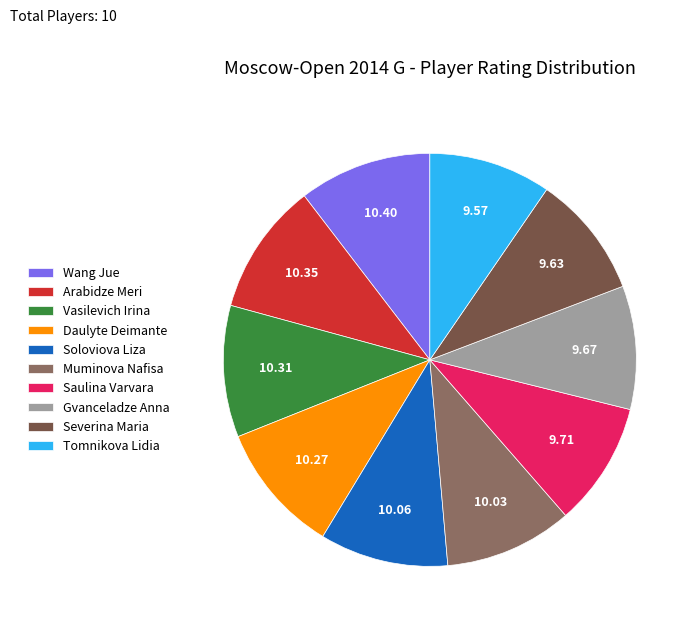

Do Vasilevich Irina and Saulina Varvara together represent more than half of the pie?

No